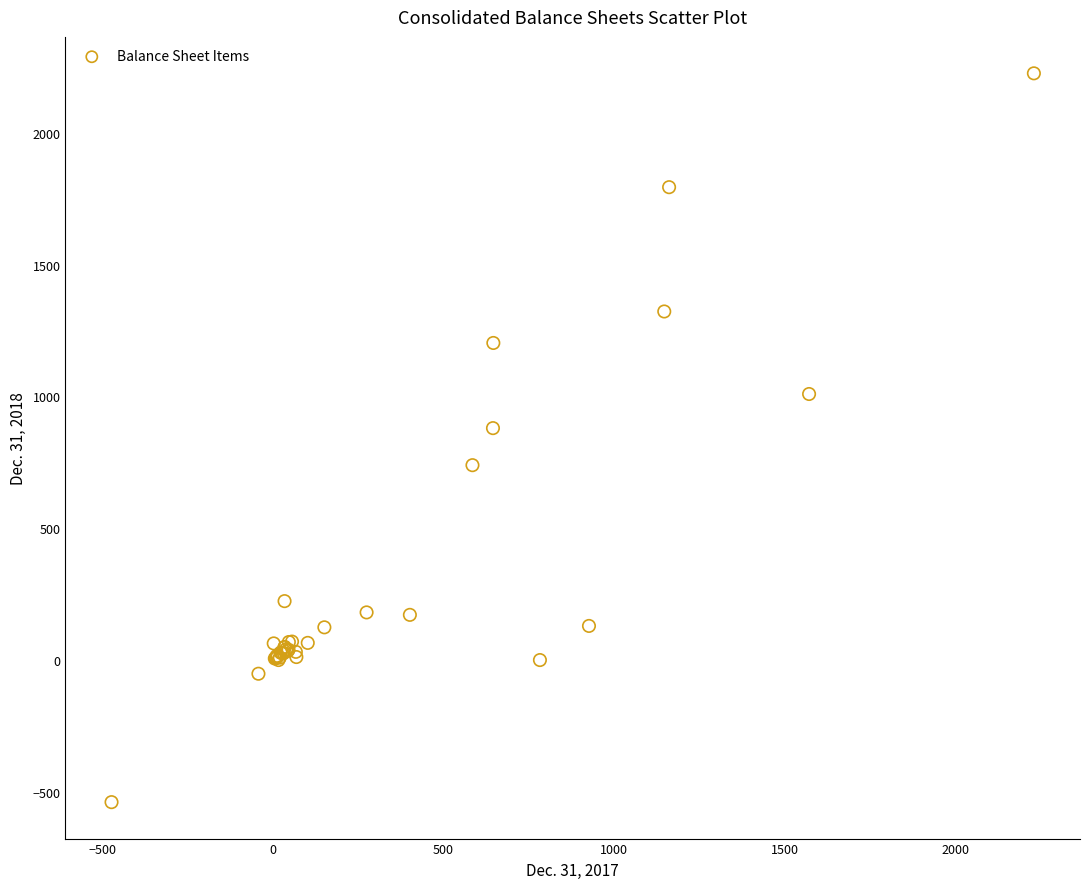

What Y value in the scatter plot is closest to 843?

879.6